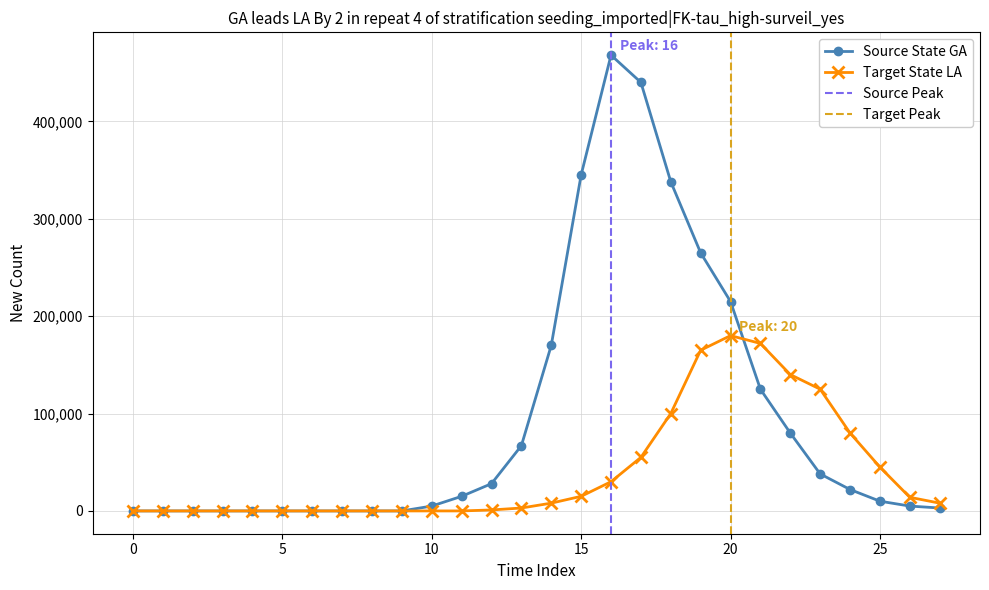

At which label does Target State LA reach its peak?

20